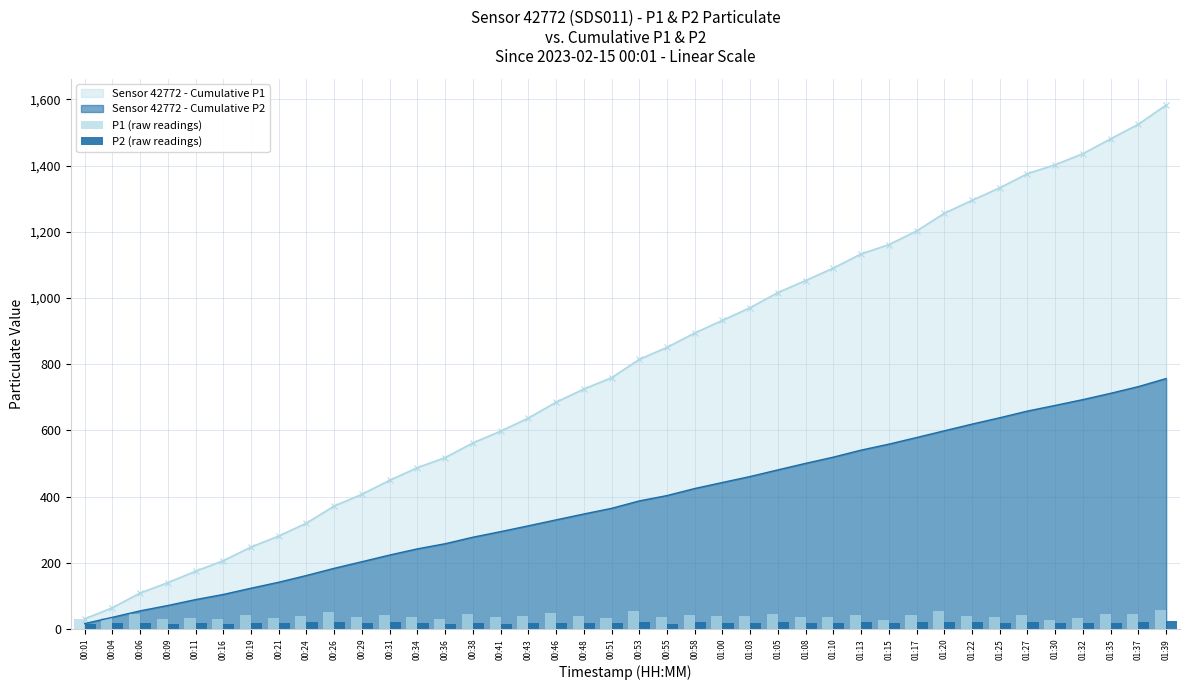

The P2 (raw readings) series shows 27.7 at 00:16. True or false?

False